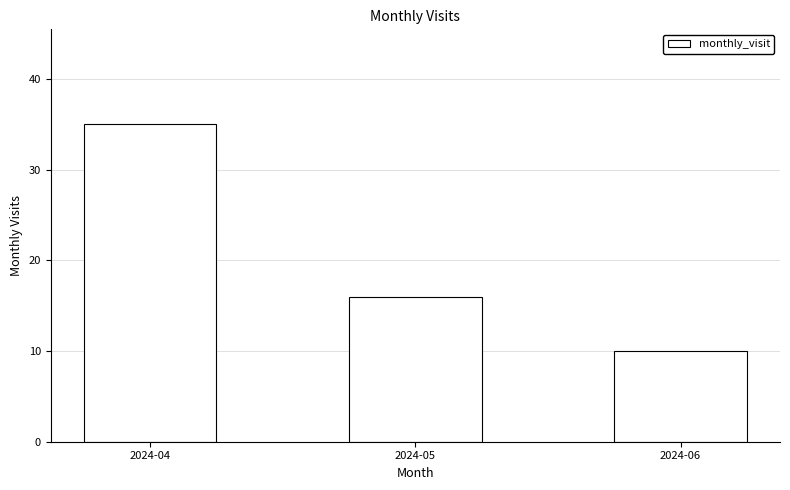

Which has a higher value, 2024-04 or 2024-06?

2024-04